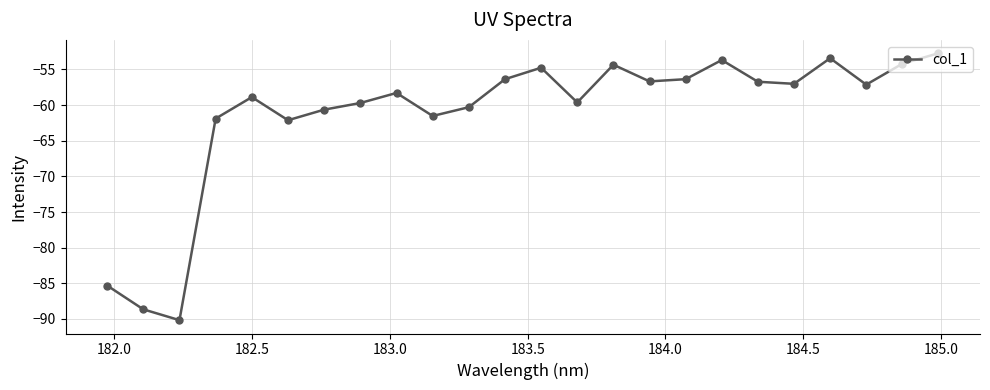

How many interior local valleys (lower than both neighbors) does the data have?

7